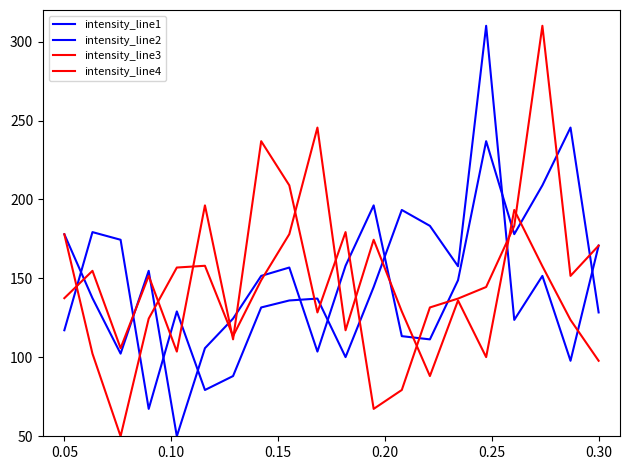

What is the highest value of the intensity_line3 series?

245.5